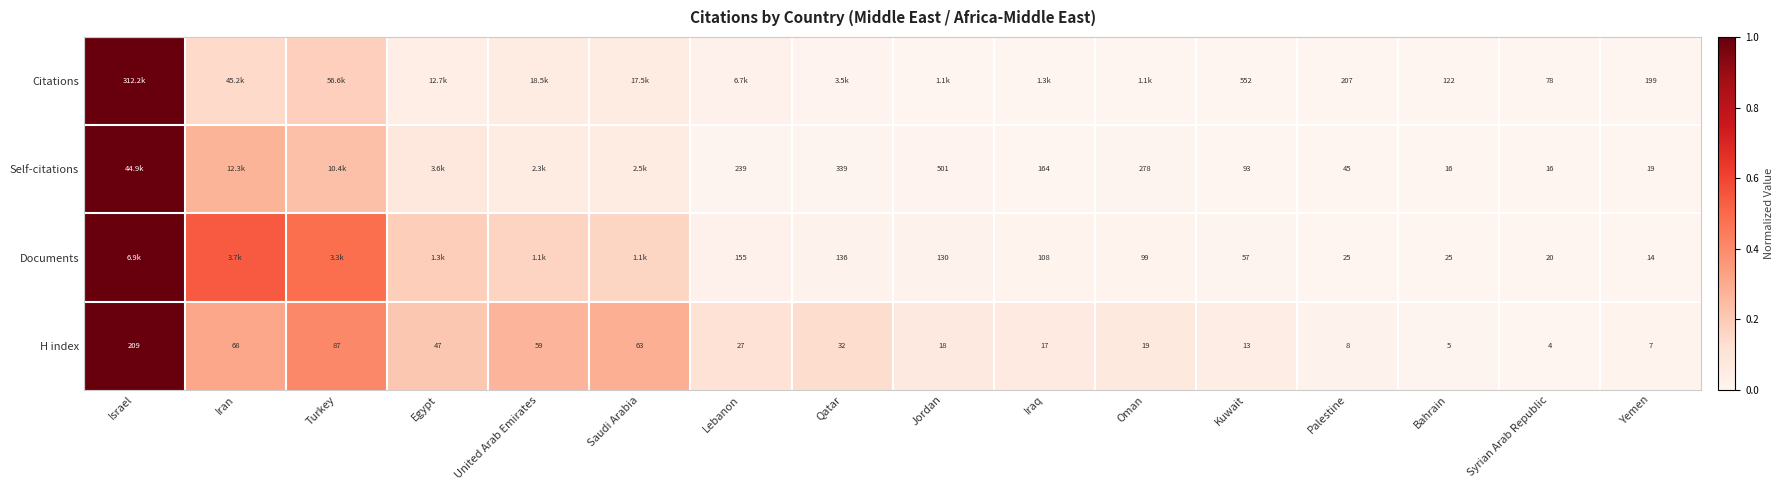

At which category does the chart reach its minimum across all series?

Syrian Arab Republic